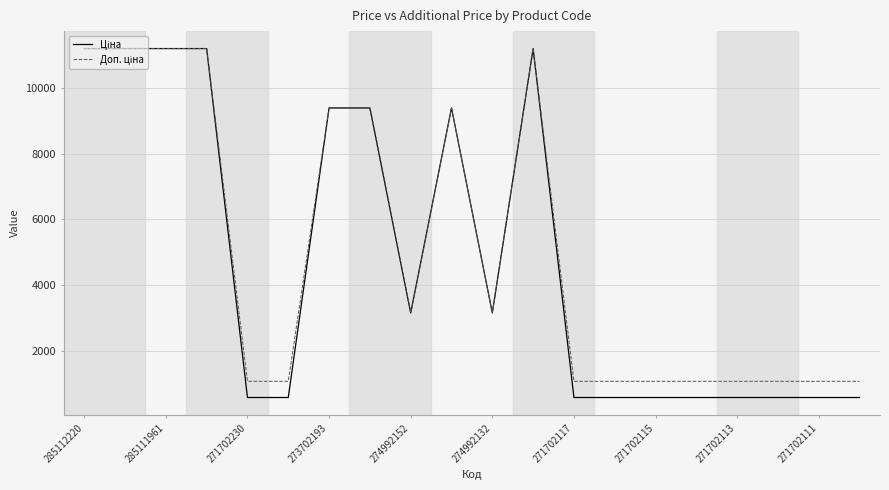

What is the smallest value displayed?

589.9